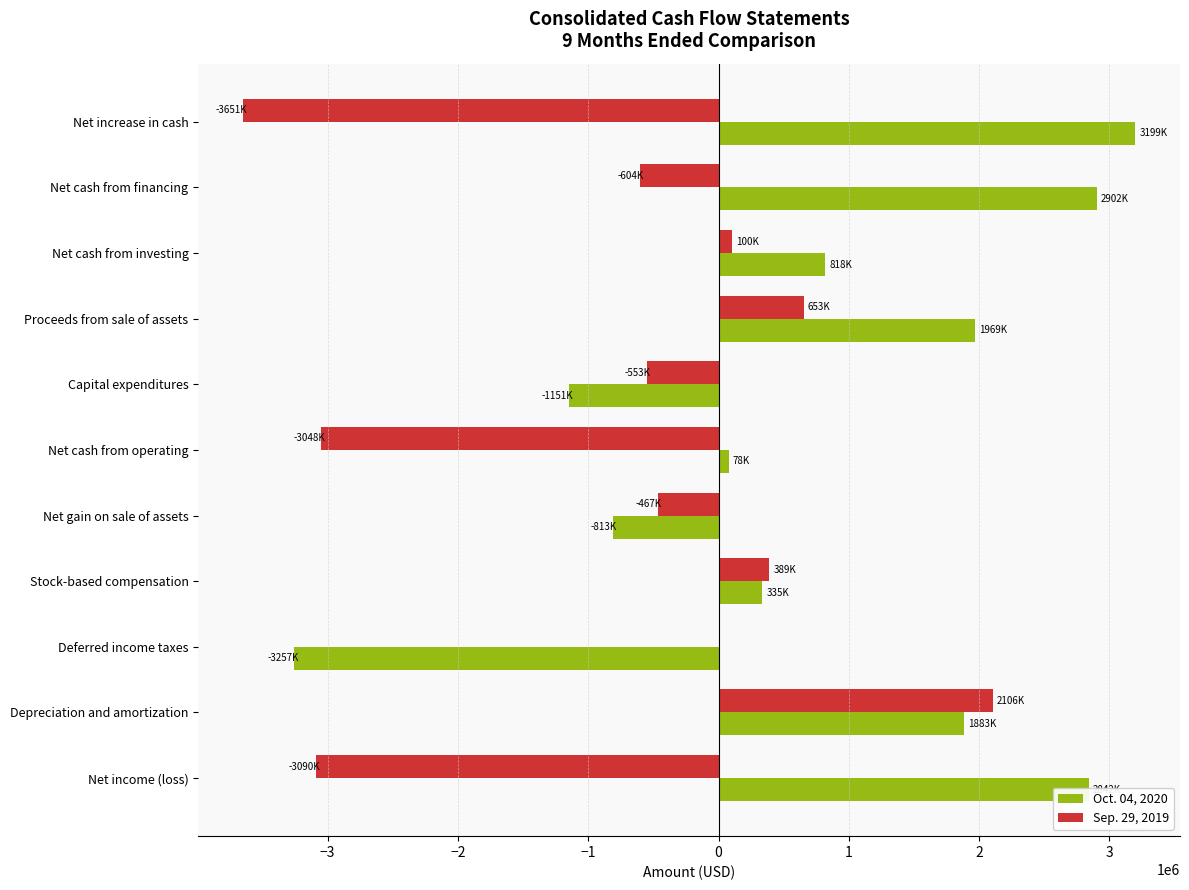

Between Net income (loss) and Capital expenditures, which series saw the biggest shift?

Oct. 04, 2020